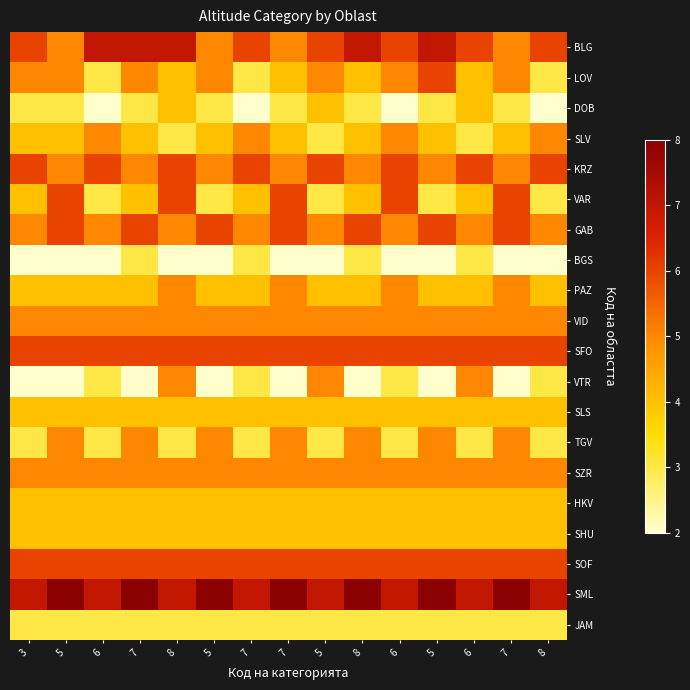

What is the total value across all series at 7?

93